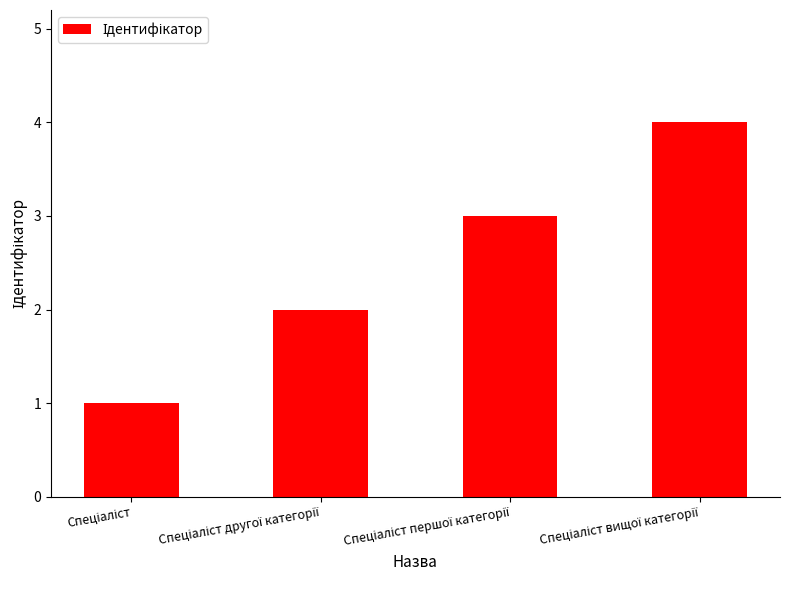

What is the value of the 3rd bar from the left?

3